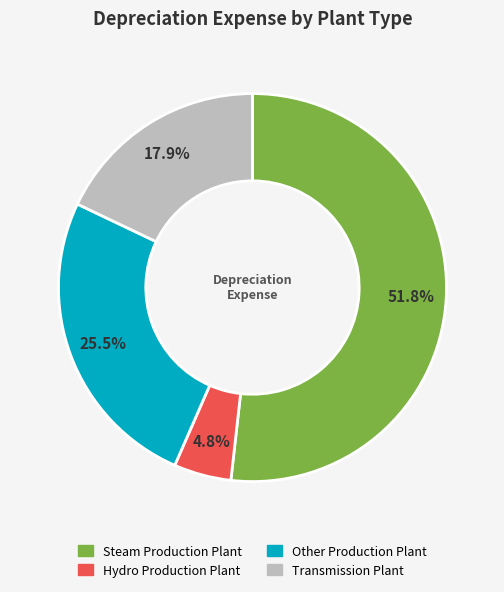

What is the ratio of the value at Transmission Plant to the value at Hydro Production Plant?

3.7